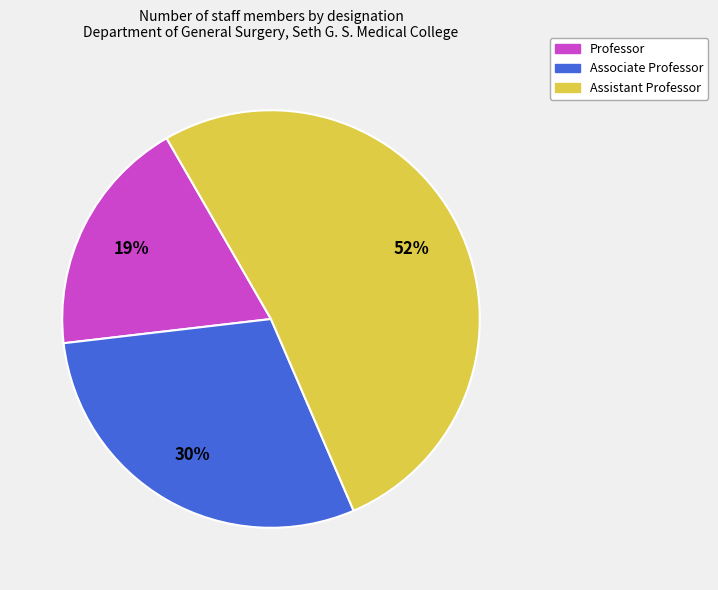

How many segments does this pie chart have?

3